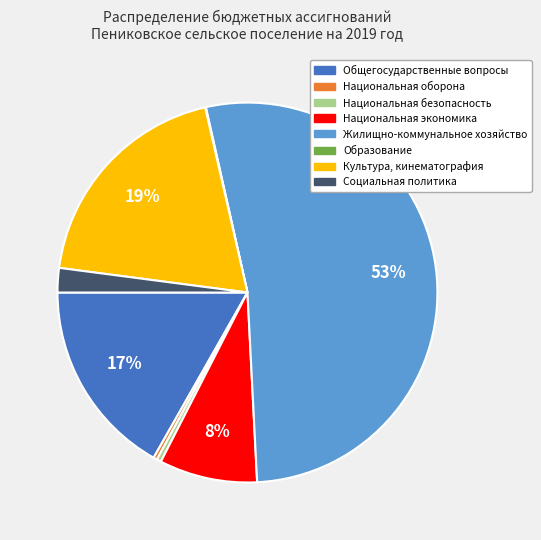

Does any single category account for the majority?

Yes